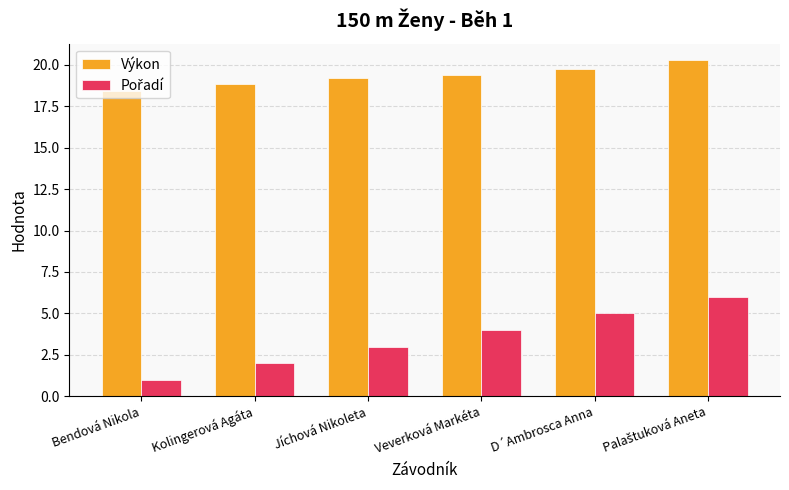

What is the sum of the Výkon values at D´Ambrosca Anna and Bendová Nikola?

38.1